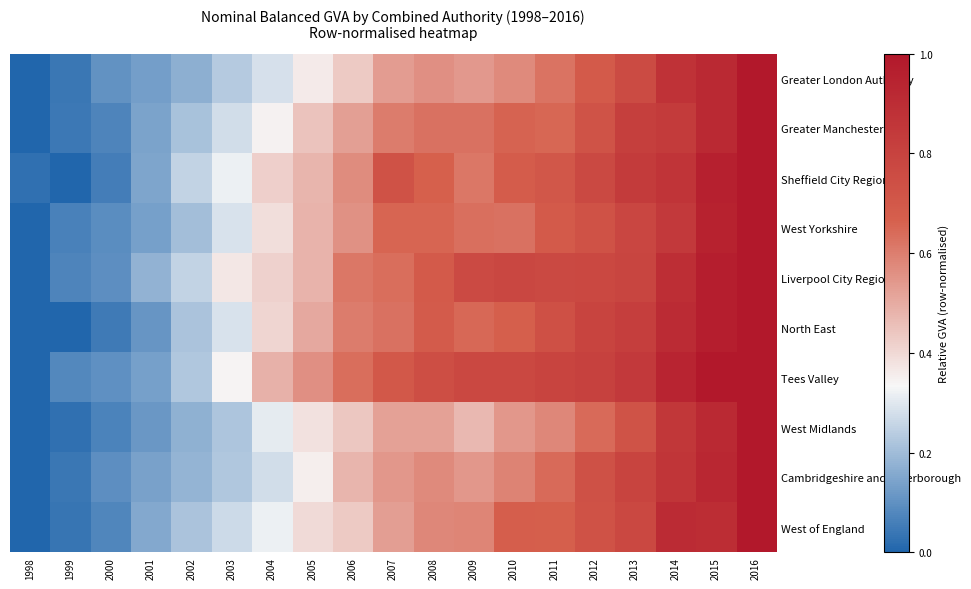

Reading left to right, transcribe all the data shown in this chart.

Greater London Authority: 1998=0.0	1999=0.0	2000=0.1	2001=0.1	2002=0.2	2003=0.2	2004=0.3	2005=0.4	2006=0.4	2007=0.5	2008=0.6	2009=0.5	2010=0.6	2011=0.6	2012=0.7	2013=0.8	2014=0.9	2015=0.9	2016=1.0
Greater Manchester: 1998=0.0	1999=0.0	2000=0.1	2001=0.1	2002=0.2	2003=0.3	2004=0.3	2005=0.4	2006=0.5	2007=0.6	2008=0.6	2009=0.6	2010=0.7	2011=0.7	2012=0.7	2013=0.8	2014=0.8	2015=0.9	2016=1.0
Sheffield City Region: 1998=0.0	1999=0.0	2000=0.1	2001=0.1	2002=0.3	2003=0.3	2004=0.4	2005=0.5	2006=0.6	2007=0.7	2008=0.7	2009=0.6	2010=0.7	2011=0.7	2012=0.8	2013=0.8	2014=0.9	2015=1.0	2016=1.0
West Yorkshire: 1998=0.0	1999=0.1	2000=0.1	2001=0.1	2002=0.2	2003=0.3	2004=0.4	2005=0.5	2006=0.6	2007=0.7	2008=0.7	2009=0.6	2010=0.6	2011=0.7	2012=0.7	2013=0.8	2014=0.8	2015=1.0	2016=1.0
Liverpool City Region: 1998=0.0	1999=0.1	2000=0.1	2001=0.2	2002=0.3	2003=0.4	2004=0.4	2005=0.5	2006=0.6	2007=0.6	2008=0.7	2009=0.8	2010=0.8	2011=0.8	2012=0.8	2013=0.8	2014=0.9	2015=1.0	2016=1.0
North East: 1998=0.0	1999=0.0	2000=0.0	2001=0.1	2002=0.2	2003=0.3	2004=0.4	2005=0.5	2006=0.6	2007=0.6	2008=0.7	2009=0.6	2010=0.7	2011=0.7	2012=0.8	2013=0.8	2014=0.9	2015=1.0	2016=1.0
Tees Valley: 1998=0.0	1999=0.1	2000=0.1	2001=0.1	2002=0.2	2003=0.3	2004=0.5	2005=0.6	2006=0.6	2007=0.7	2008=0.7	2009=0.8	2010=0.8	2011=0.8	2012=0.8	2013=0.8	2014=0.9	2015=1.0	2016=1.0
West Midlands: 1998=0.0	1999=0.0	2000=0.1	2001=0.1	2002=0.2	2003=0.2	2004=0.3	2005=0.4	2006=0.4	2007=0.5	2008=0.5	2009=0.5	2010=0.5	2011=0.6	2012=0.6	2013=0.7	2014=0.9	2015=0.9	2016=1.0
Cambridgeshire and Peterborough: 1998=0.0	1999=0.0	2000=0.1	2001=0.1	2002=0.2	2003=0.2	2004=0.3	2005=0.4	2006=0.5	2007=0.5	2008=0.6	2009=0.5	2010=0.6	2011=0.6	2012=0.7	2013=0.8	2014=0.9	2015=0.9	2016=1.0
West of England: 1998=0.0	1999=0.0	2000=0.1	2001=0.2	2002=0.2	2003=0.3	2004=0.3	2005=0.4	2006=0.4	2007=0.5	2008=0.6	2009=0.6	2010=0.7	2011=0.7	2012=0.7	2013=0.8	2014=0.9	2015=0.9	2016=1.0